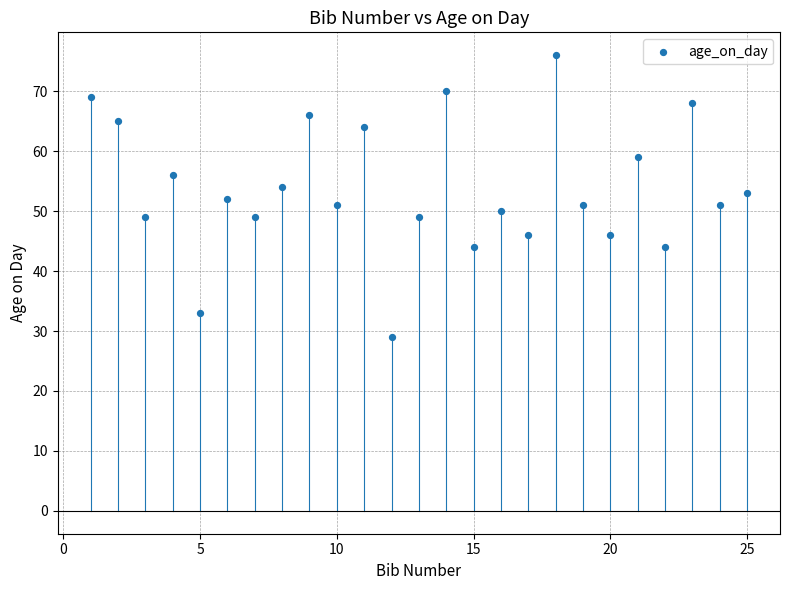

What is the range of Y values (max minus min)?

47